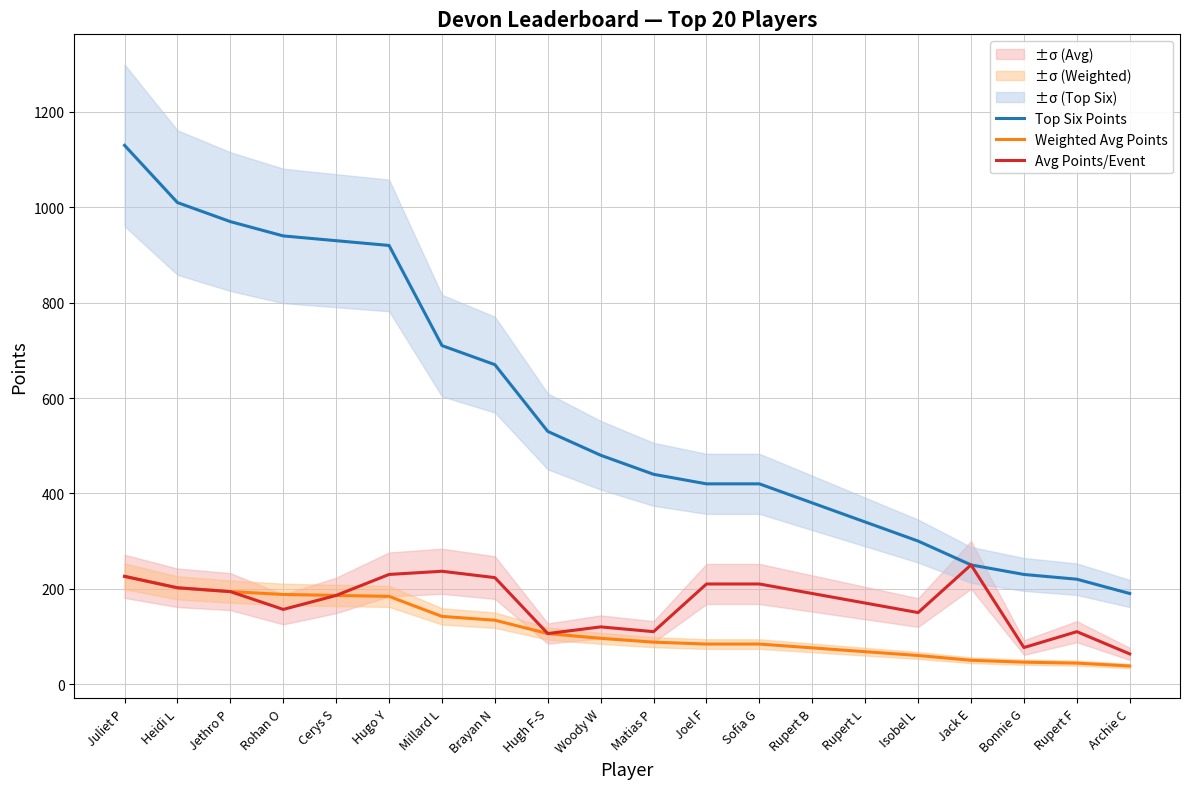

True or false: Top Six Points has a value of 568.7 at Sofia G.

False